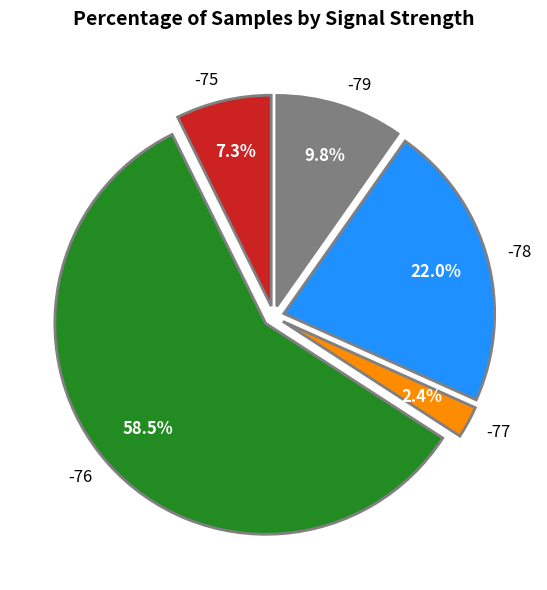

What percentage do -79 and -77 together represent?

12.2%